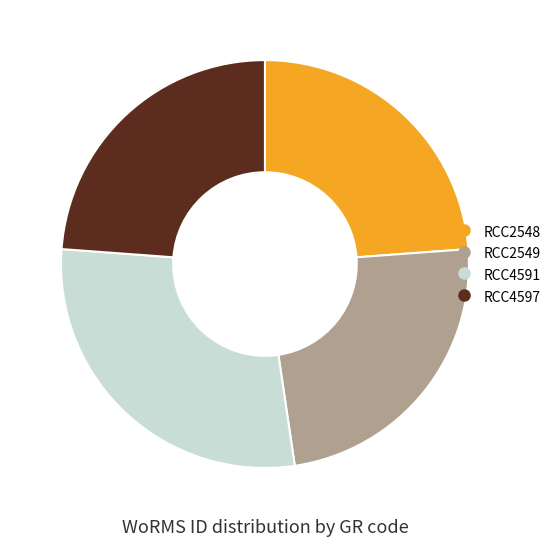

Does any single category account for the majority?

No